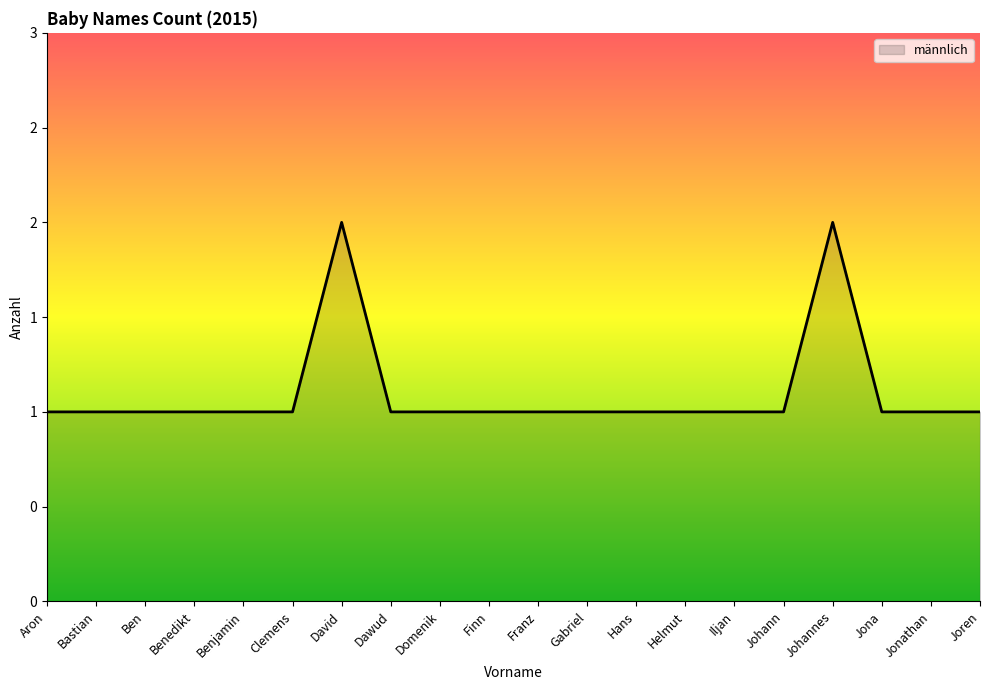

How many points are higher than both their immediate neighbors (excluding endpoints)?

2